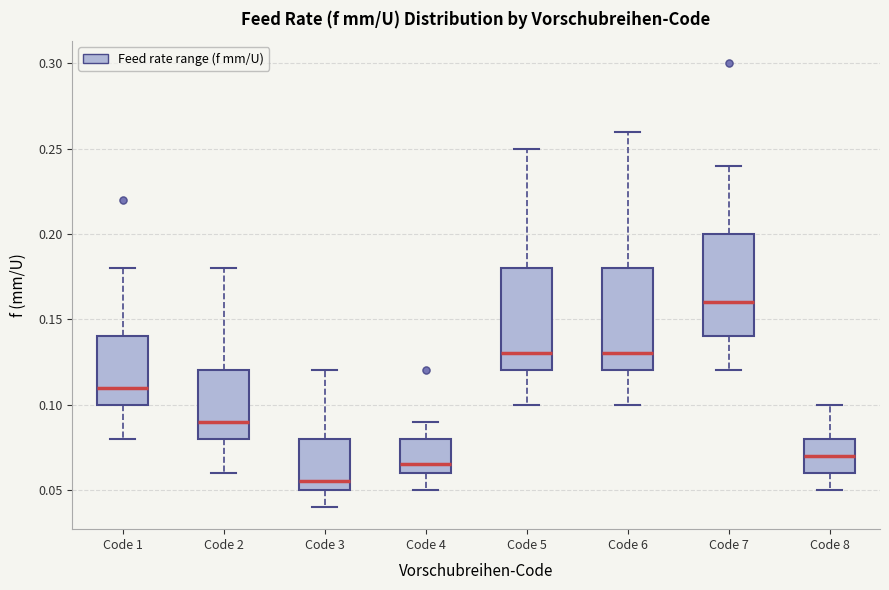

Reading left to right, read every box against the y-axis: the position of its median line, the range the box covers, and the ends of its whiskers. The values are not printed on the chart, so give them approximately, as read against the axis.

Code 1: median 0.110, box 0.100 to 0.140, whiskers 0.080 to 0.180
Code 2: median 0.090, box 0.080 to 0.120, whiskers 0.060 to 0.180
Code 3: median 0.055, box 0.050 to 0.080, whiskers 0.040 to 0.120
Code 4: median 0.065, box 0.060 to 0.080, whiskers 0.050 to 0.090
Code 5: median 0.130, box 0.120 to 0.180, whiskers 0.100 to 0.250
Code 6: median 0.130, box 0.120 to 0.180, whiskers 0.100 to 0.260
Code 7: median 0.160, box 0.140 to 0.200, whiskers 0.120 to 0.240
Code 8: median 0.070, box 0.060 to 0.080, whiskers 0.050 to 0.100